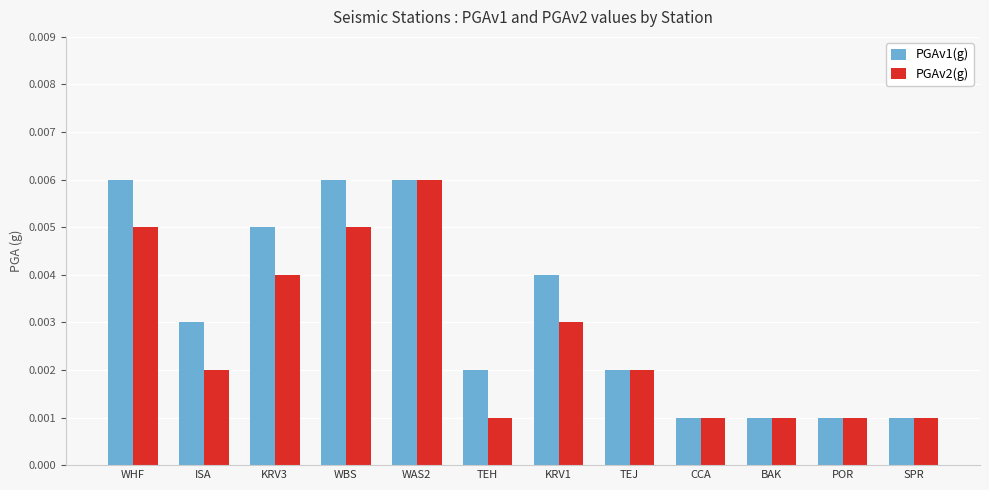

Is the value of PGAv1(g) at WBS greater than the value of PGAv2(g) at KRV3?

Yes